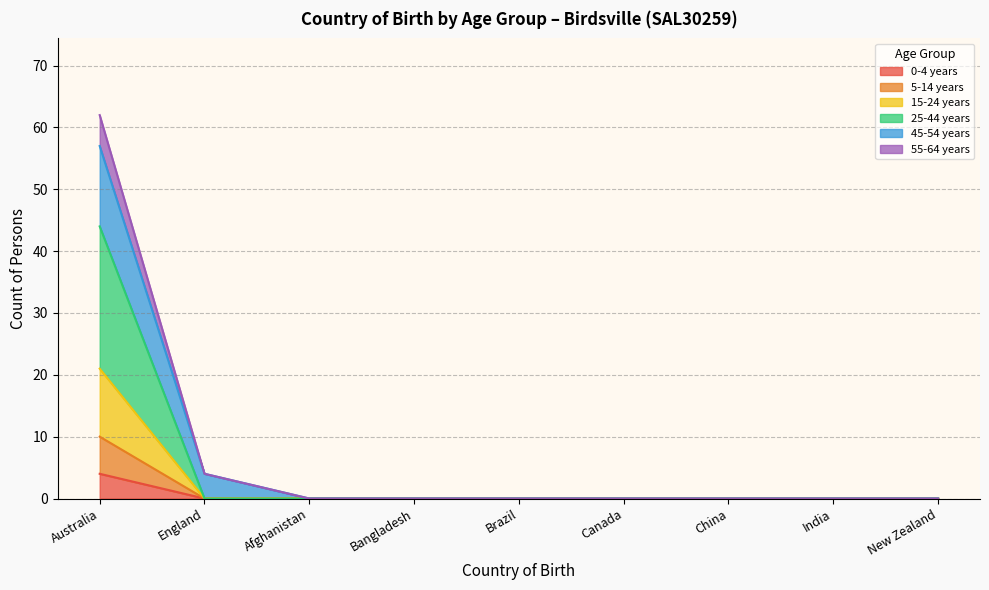

At which category is the sum across all series the highest?

Australia